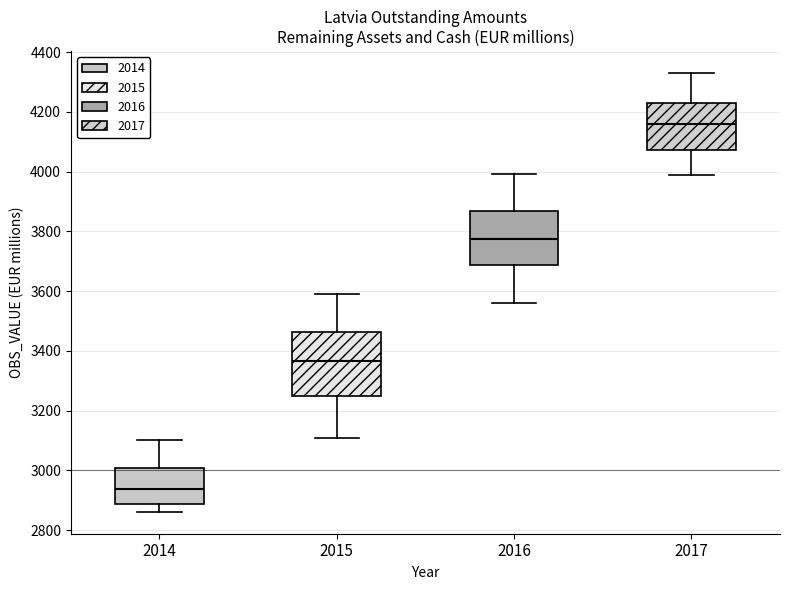

Reading left to right, transcribe this box plot: for each box, give where its median line is, the range the box spans, and where its two whiskers end, as read against the y-axis. The values are not printed on the chart, so give them approximately, as read against the axis.

2014: median 2940, box 2880 to 3000, whiskers 2860 to 3100
2015: median 3360, box 3240 to 3460, whiskers 3100 to 3600
2016: median 3780, box 3680 to 3860, whiskers 3560 to 4000
2017: median 4160, box 4080 to 4220, whiskers 4000 to 4340